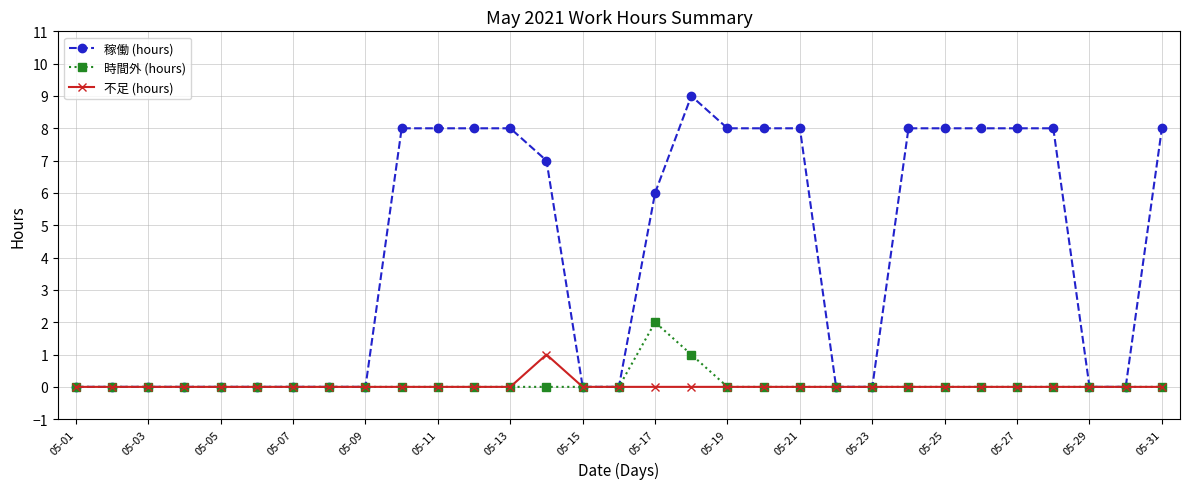

Which series has the widest spread of values?

稼働 (hours)